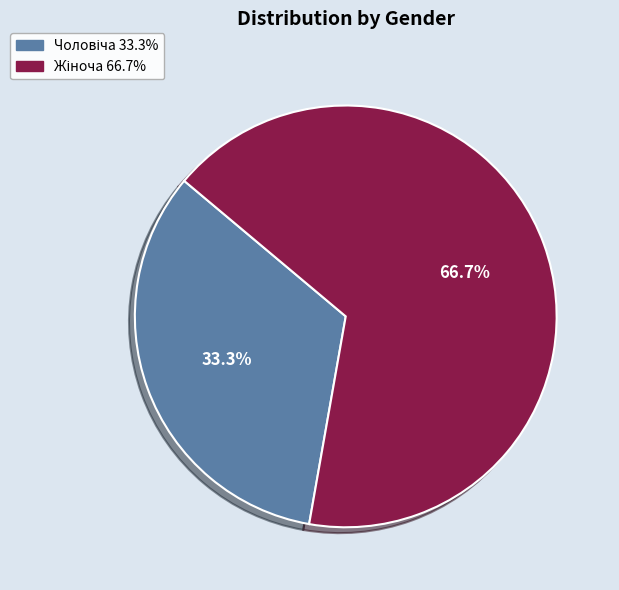

Does any single category account for the majority?

Yes